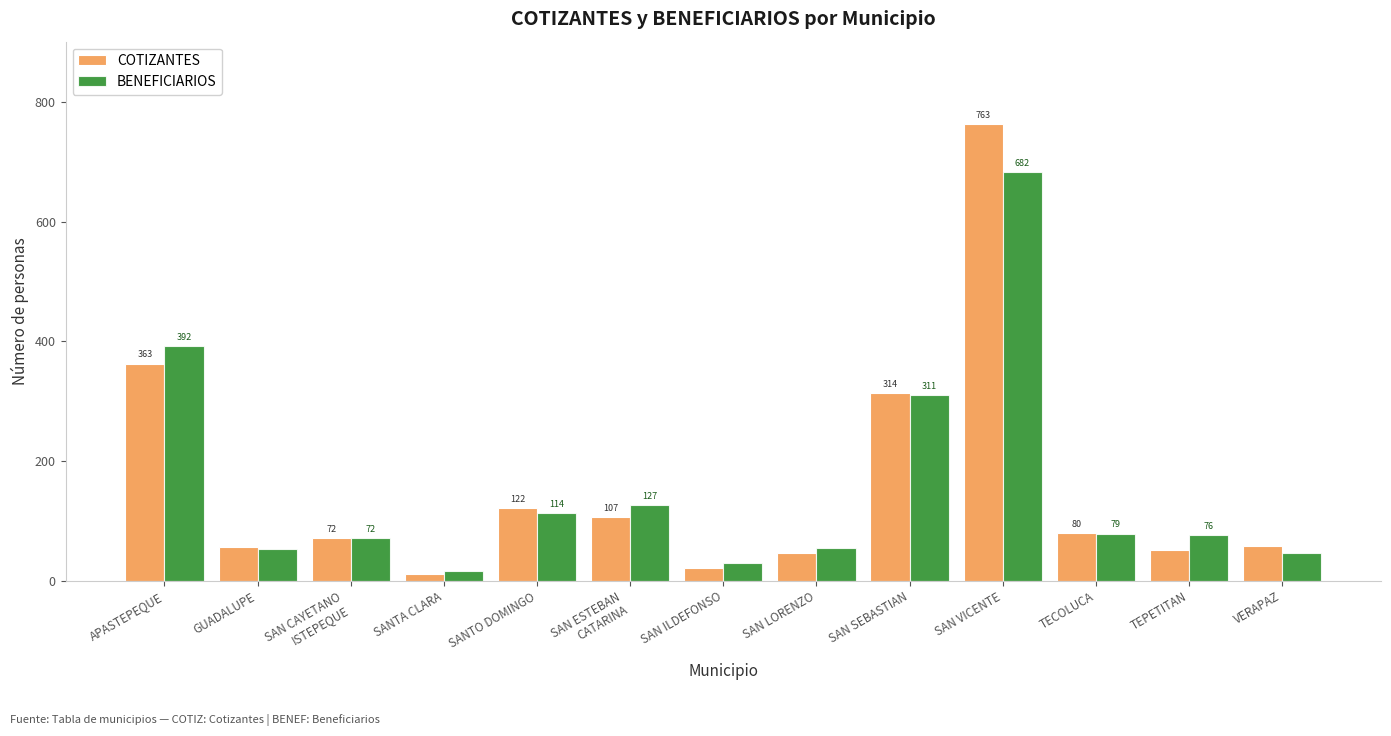

How many series are shown in this chart?

2